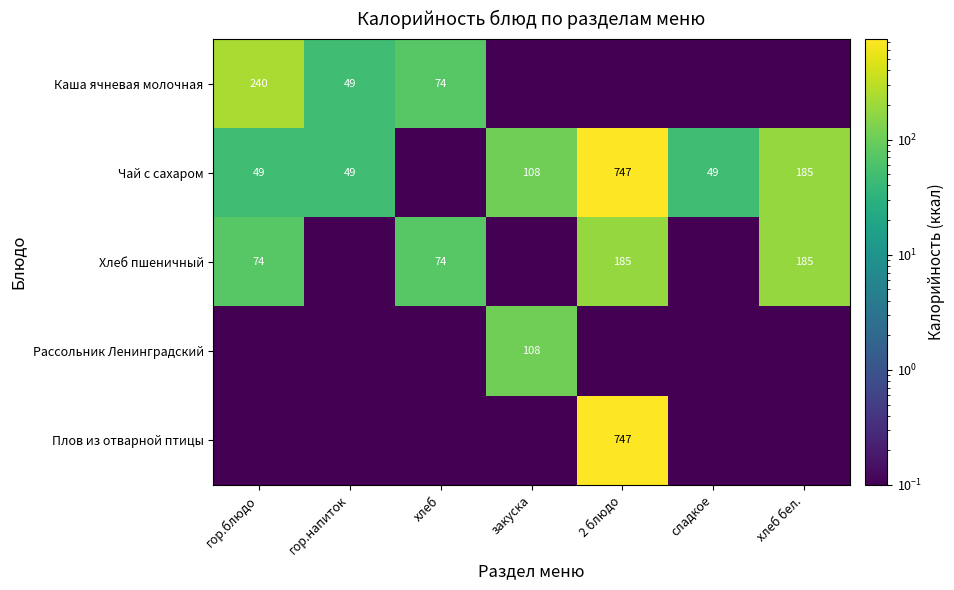

What is the greatest value displayed?

747.0